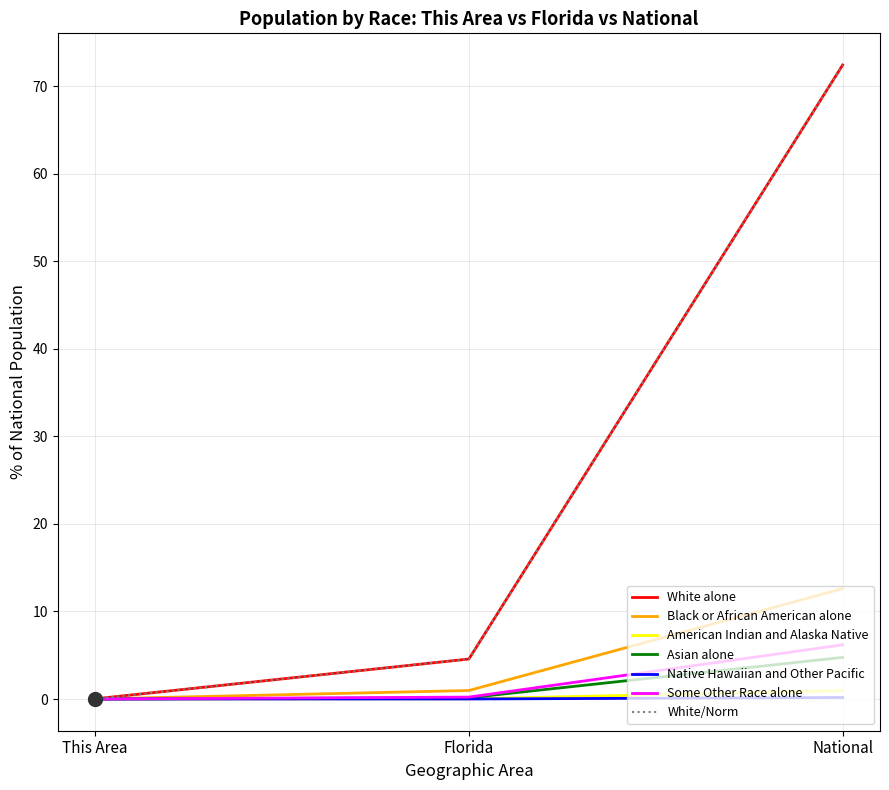

Is this an area chart (filled region under the line)?

No